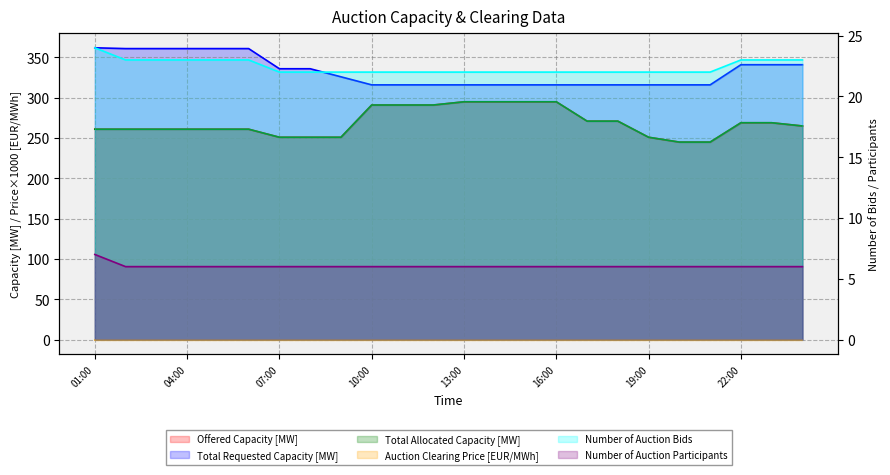

Reading left to right, extract all data points from this chart.

Offered Capacity [MW]: 01:00=261.0	02:00=261.0	03:00=261.0	04:00=261.0	05:00=261.0	06:00=261.0	07:00=251.0	08:00=251.0	09:00=251.0	10:00=291.0	11:00=291.0	12:00=291.0	13:00=295.0	14:00=295.0	15:00=295.0	16:00=295.0	17:00=271.0	18:00=271.0	19:00=251.0	20:00=245.0	21:00=245.0	22:00=269.0	23:00=269.0	00:00=265.0
Total Requested Capacity [MW]: 01:00=362.0	02:00=361.0	03:00=361.0	04:00=361.0	05:00=361.0	06:00=361.0	07:00=336.0	08:00=336.0	09:00=326.0	10:00=316.0	11:00=316.0	12:00=316.0	13:00=316.0	14:00=316.0	15:00=316.0	16:00=316.0	17:00=316.0	18:00=316.0	19:00=316.0	20:00=316.0	21:00=316.0	22:00=341.0	23:00=341.0	00:00=341.0
Total Allocated Capacity [MW]: 01:00=261.0	02:00=261.0	03:00=261.0	04:00=261.0	05:00=261.0	06:00=261.0	07:00=251.0	08:00=251.0	09:00=251.0	10:00=291.0	11:00=291.0	12:00=291.0	13:00=295.0	14:00=295.0	15:00=295.0	16:00=295.0	17:00=271.0	18:00=271.0	19:00=251.0	20:00=245.0	21:00=245.0	22:00=269.0	23:00=269.0	00:00=265.0
Auction Clearing Price [EUR/MWh]: 01:00=0.0	02:00=0.0	03:00=0.0	04:00=0.0	05:00=0.0	06:00=0.0	07:00=0.0	08:00=0.0	09:00=0.0	10:00=0.0	11:00=0.0	12:00=0.0	13:00=0.0	14:00=0.0	15:00=0.0	16:00=0.0	17:00=0.0	18:00=0.0	19:00=0.0	20:00=0.0	21:00=0.0	22:00=0.0	23:00=0.0	00:00=0.0
Number of Auction Bids: 01:00=24.0	02:00=23.0	03:00=23.0	04:00=23.0	05:00=23.0	06:00=23.0	07:00=22.0	08:00=22.0	09:00=22.0	10:00=22.0	11:00=22.0	12:00=22.0	13:00=22.0	14:00=22.0	15:00=22.0	16:00=22.0	17:00=22.0	18:00=22.0	19:00=22.0	20:00=22.0	21:00=22.0	22:00=23.0	23:00=23.0	00:00=23.0
Number of Auction Participants: 01:00=7.0	02:00=6.0	03:00=6.0	04:00=6.0	05:00=6.0	06:00=6.0	07:00=6.0	08:00=6.0	09:00=6.0	10:00=6.0	11:00=6.0	12:00=6.0	13:00=6.0	14:00=6.0	15:00=6.0	16:00=6.0	17:00=6.0	18:00=6.0	19:00=6.0	20:00=6.0	21:00=6.0	22:00=6.0	23:00=6.0	00:00=6.0